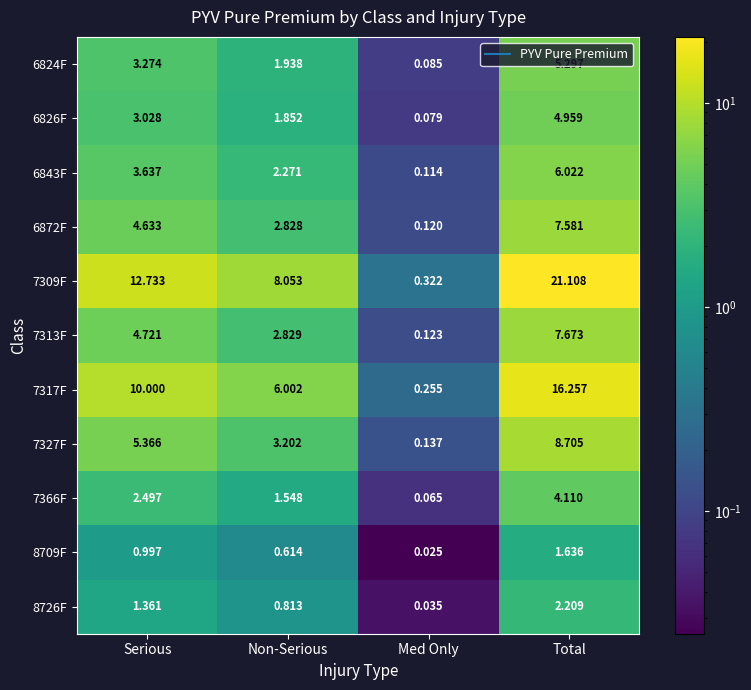

Which category has the lowest value in the 6843F series?

Med Only